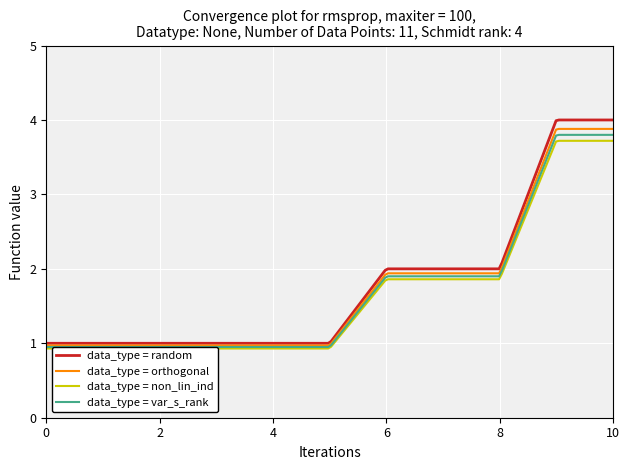

Reading left to right, what are all the values shown in this chart?

1	1	1	1	1	1	2	2	2	4	4